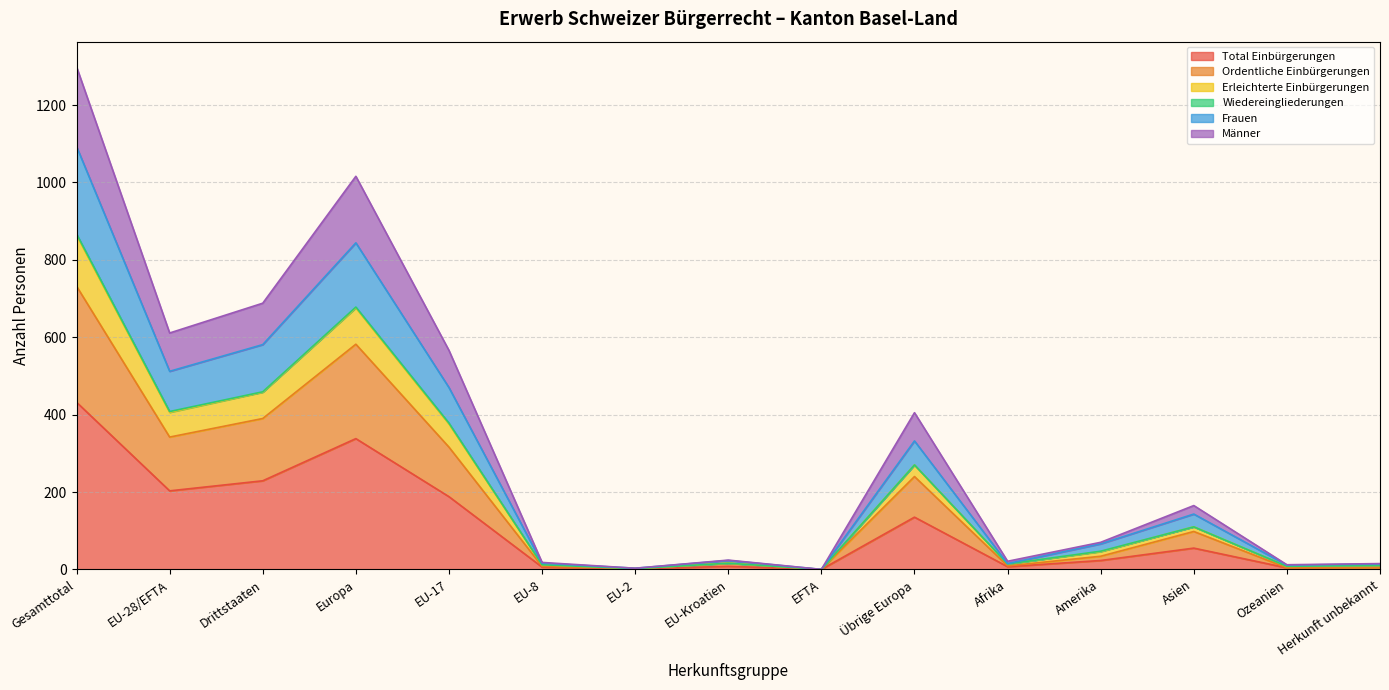

What is the label of the 12th point from the right?

Europa